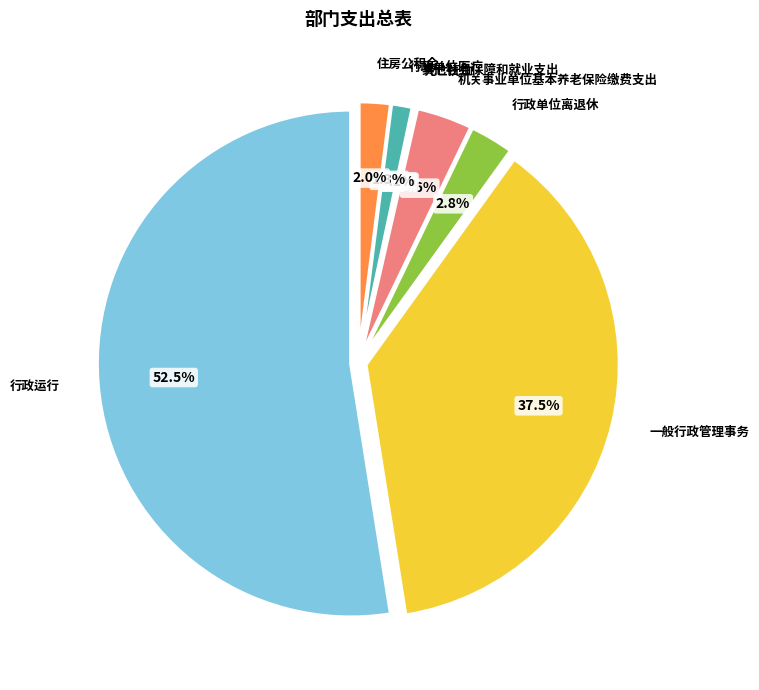

To the nearest percent, what is the average slice percentage?

12%